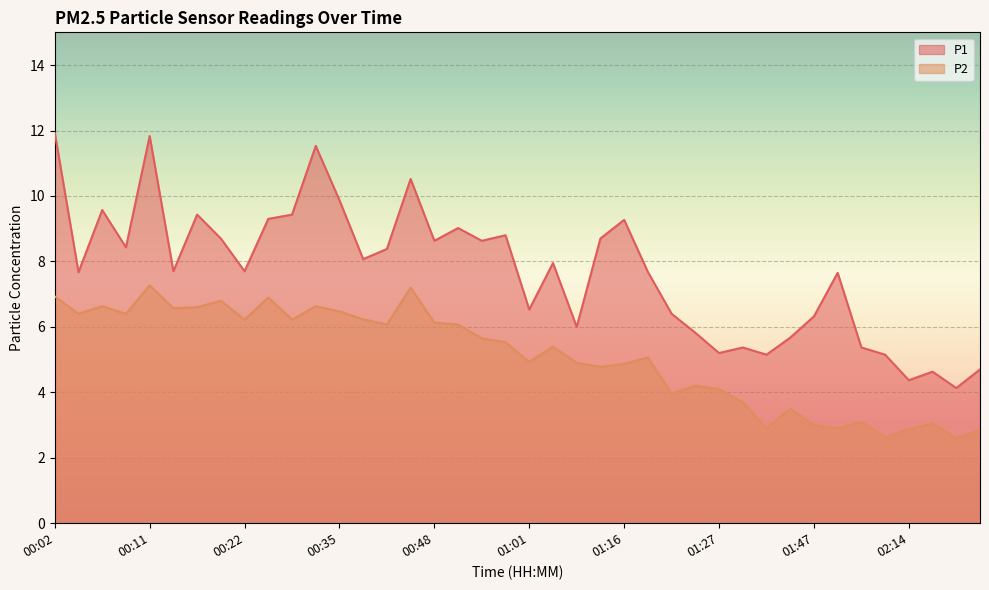

True or false: P2 has more than 1 interior local peaks.

True